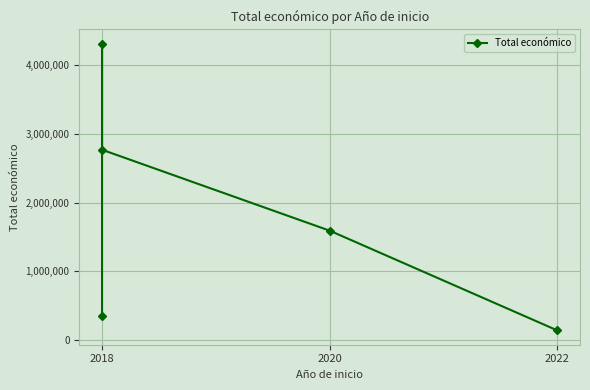

What is the label of the 1st point from the left?

2018